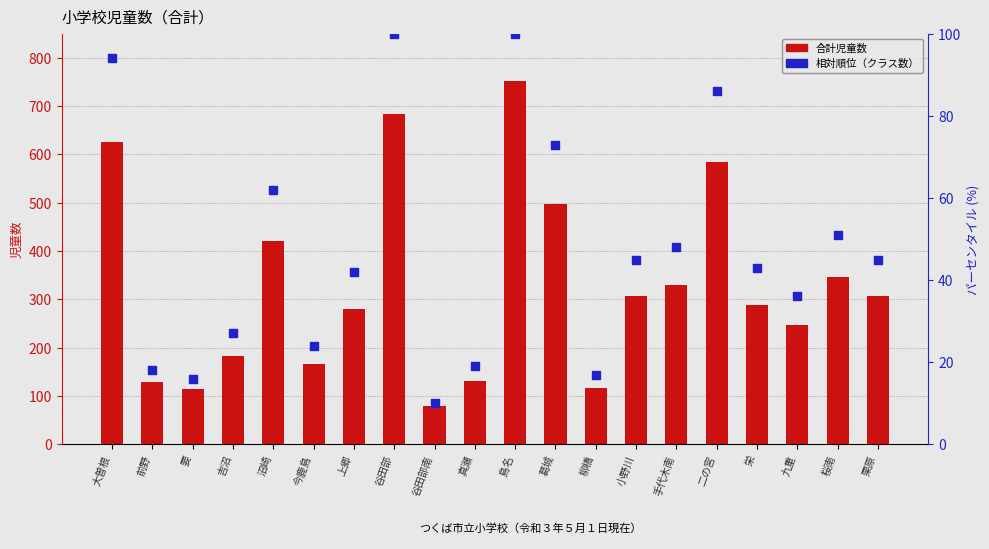

Which series contains the highest Y value?

合計